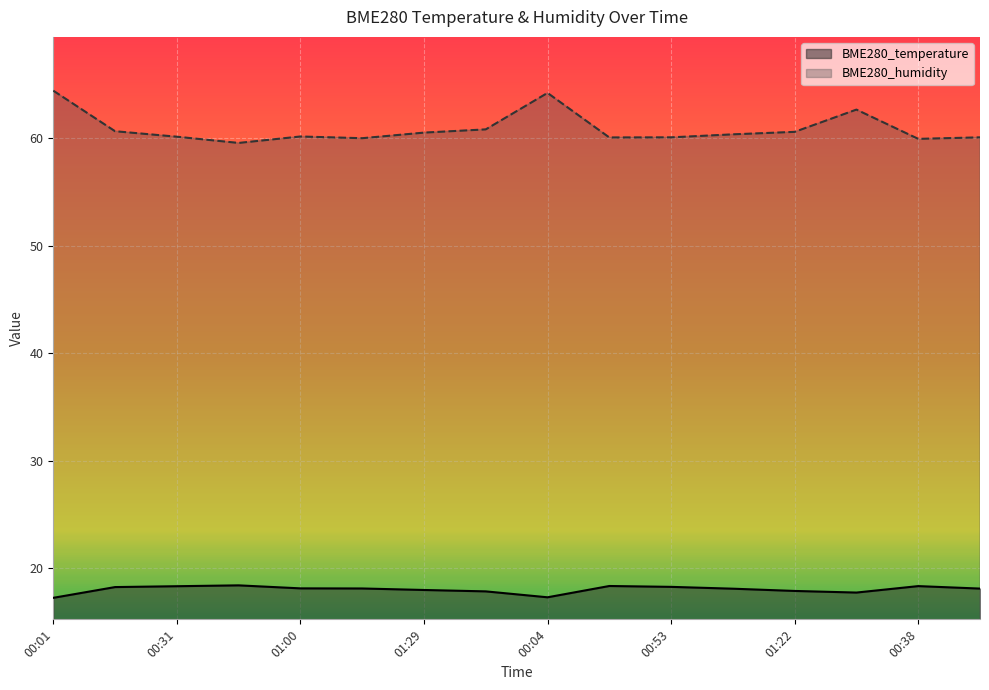

Is the value of BME280_humidity at 01:22 greater than the value of BME280_temperature at 01:00?

Yes